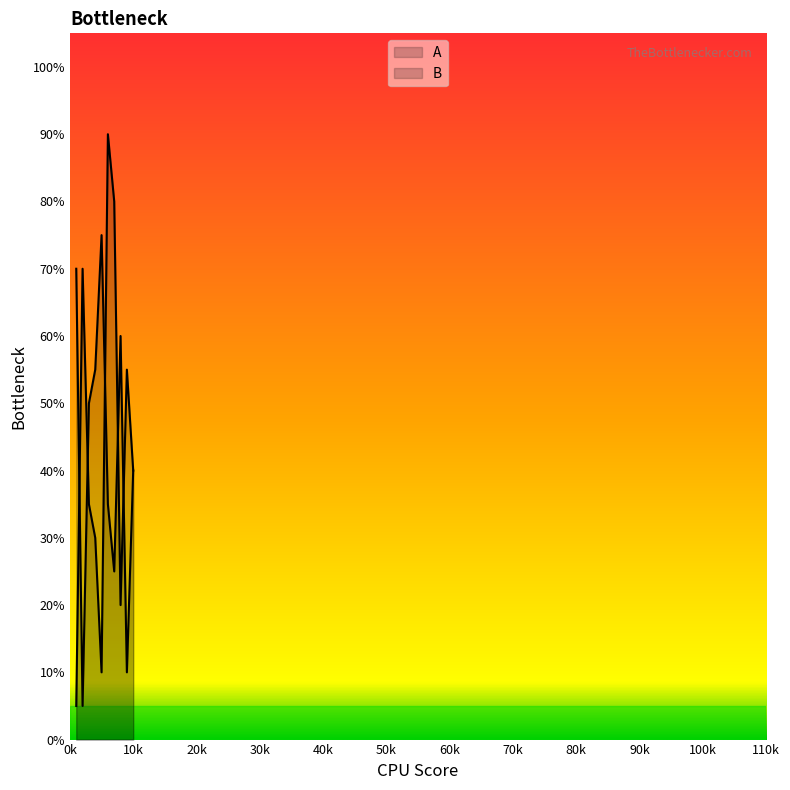

Rank the series by their average value, from lowest to highest.

B, A